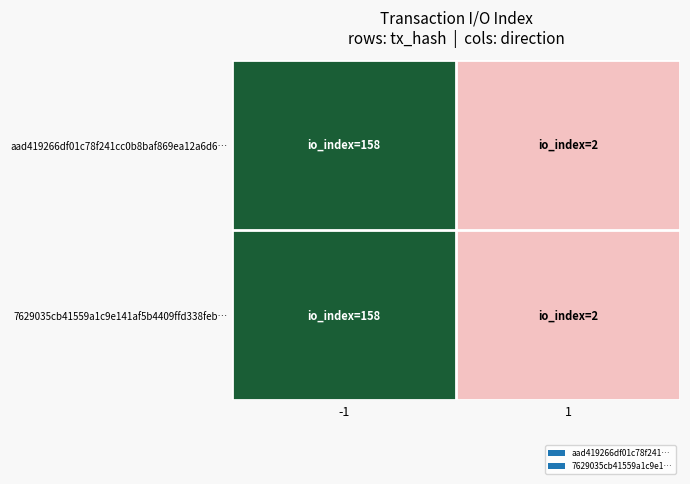

How many distinct data groups are displayed?

2